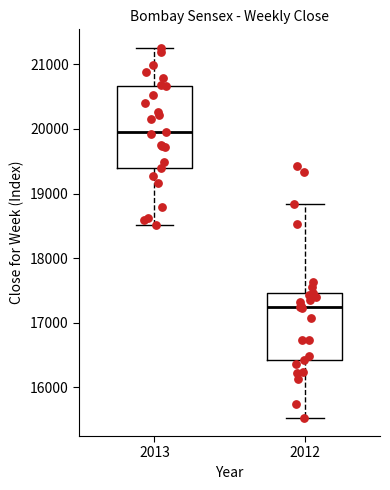

Reading left to right, read every box against the y-axis: the position of its median line, the range the box covers, and the ends of its whiskers. The values are not printed on the chart, so give them approximately, as read against the axis.

2013: median 20000, box 19400 to 20700, whiskers 18500 to 21300
2012: median 17200, box 16400 to 17500, whiskers 15500 to 18800